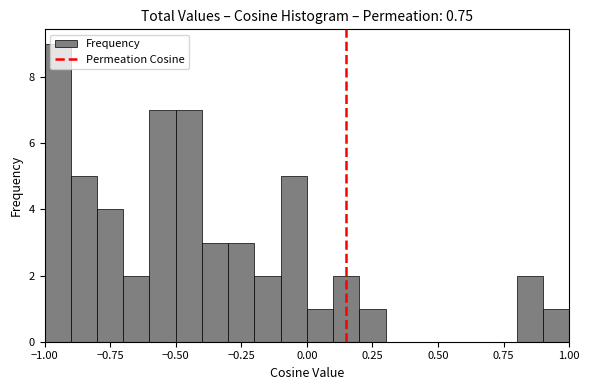

Around what value on the x-axis is the tallest bar? Give the approximate position of its centre, as read against the axis.

-0.95